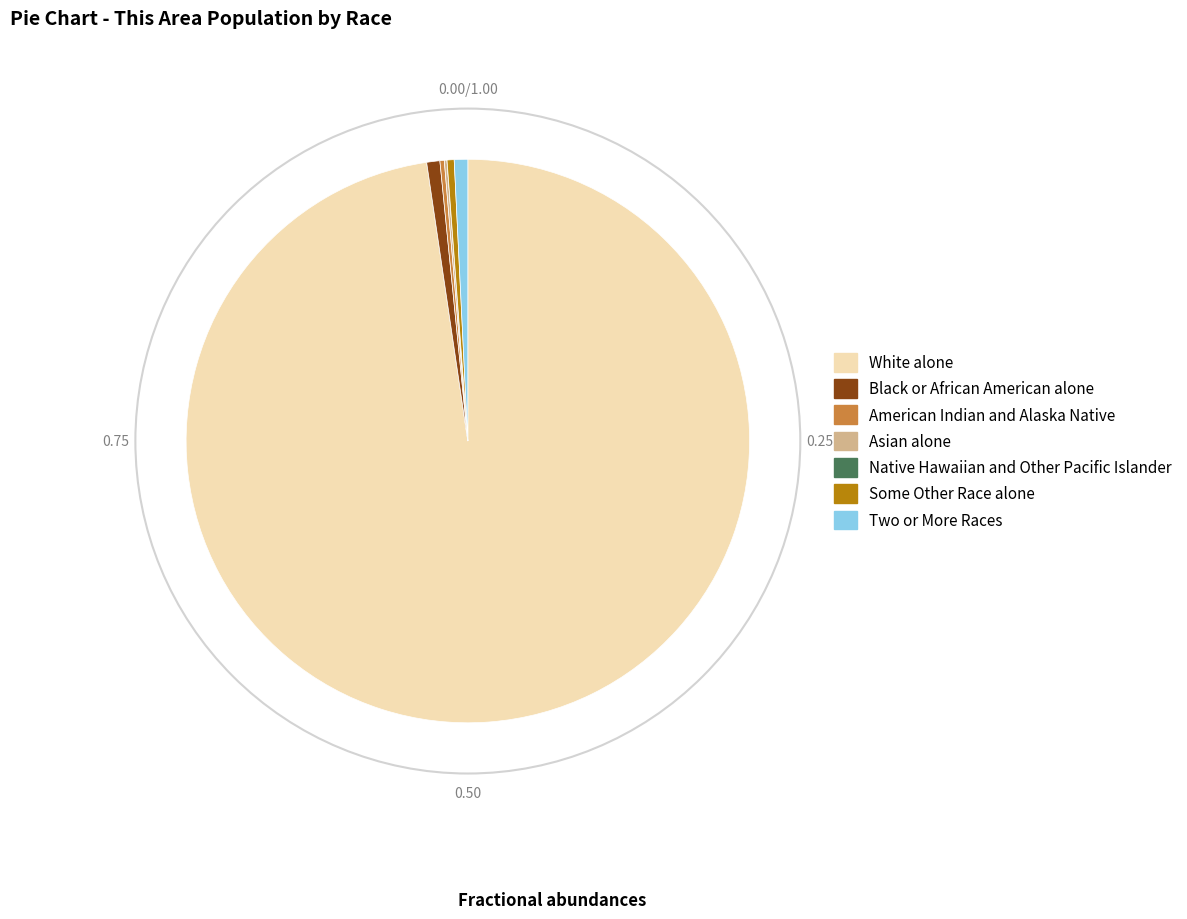

Do Two or More Races and Black or African American alone together represent more than half of the pie?

No